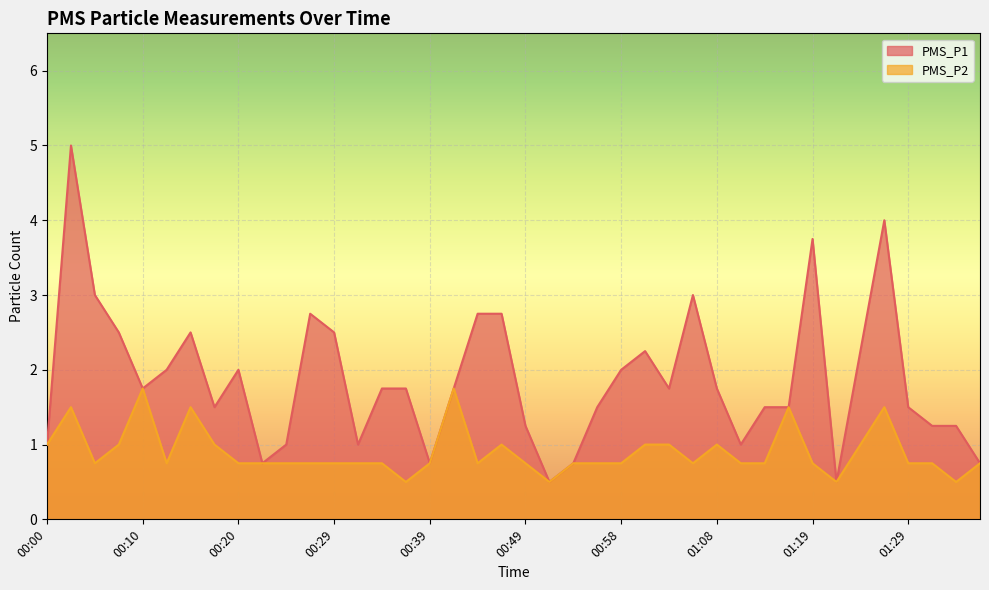

True or false: PMS_P1 and PMS_P2 cross at least once.

False